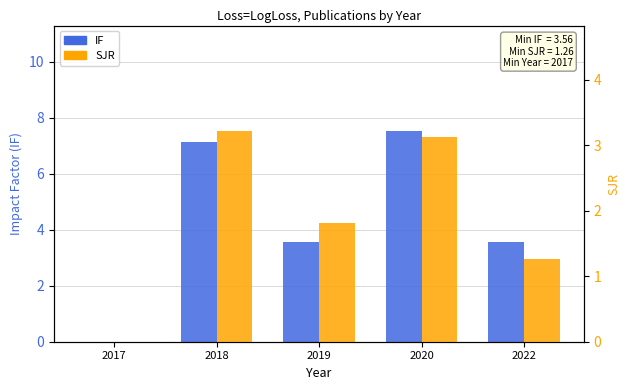

At 2017, list the series in order from smallest to largest.

IF, SJR